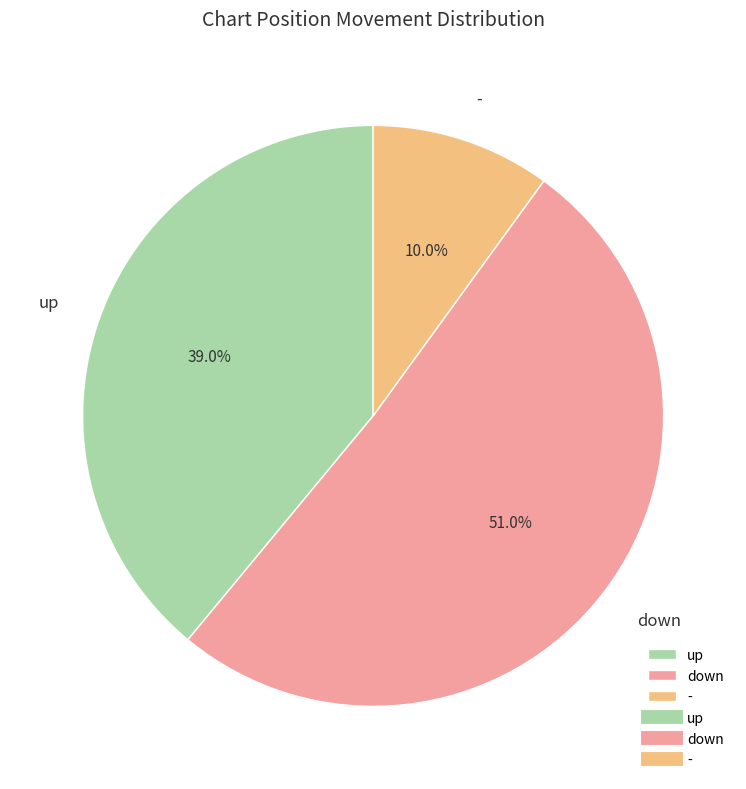

How much of the chart is everything except down?

49.0%